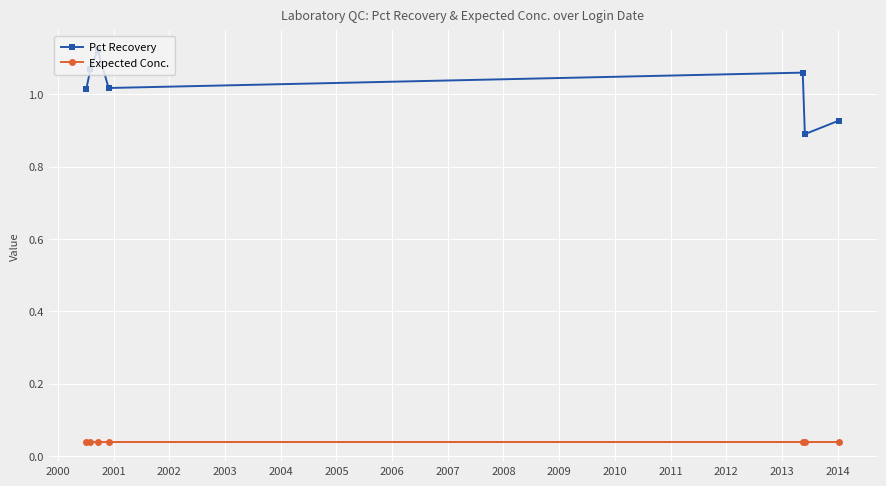

In Pct Recovery, how many points are lower than both neighbors (excluding endpoints)?

2